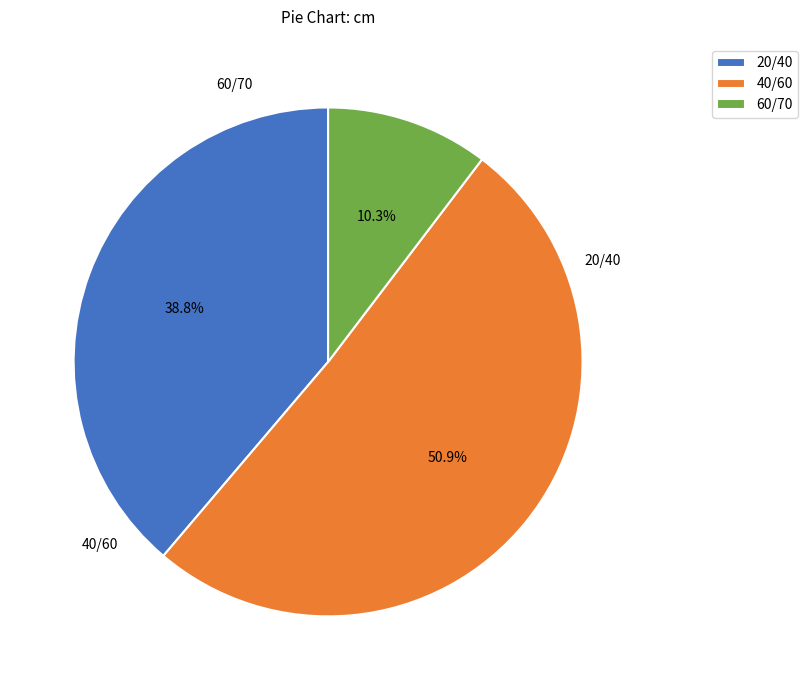

True or false: 20/40 accounts for 45% of the total.

False